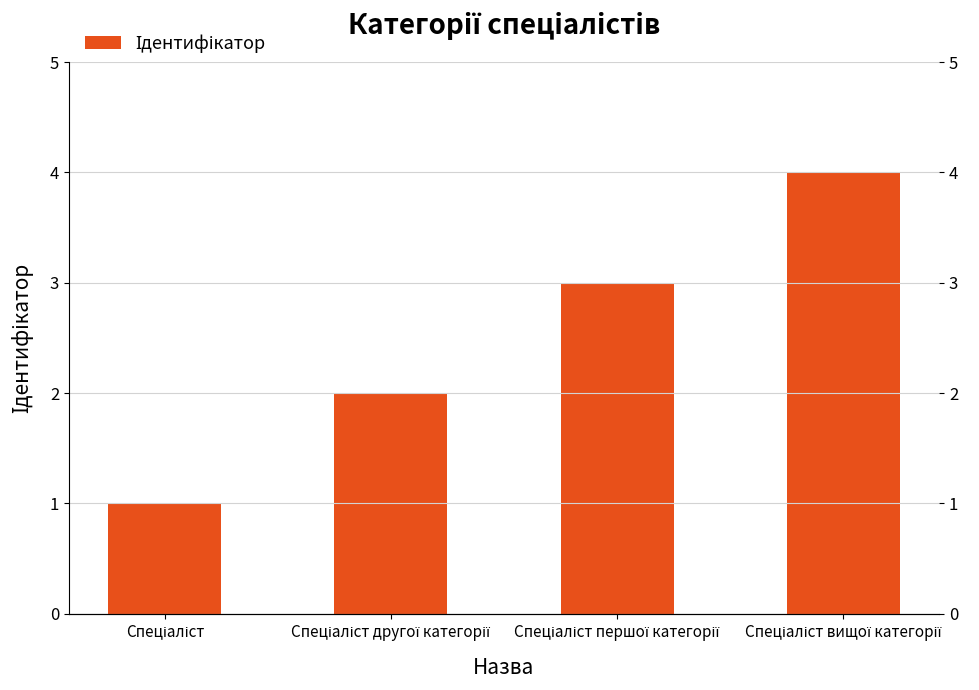

Reading left to right, extract all data points from this chart.

Спеціаліст=1	Спеціаліст другої категорії=2	Спеціаліст першої категорії=3	Спеціаліст вищої категорії=4